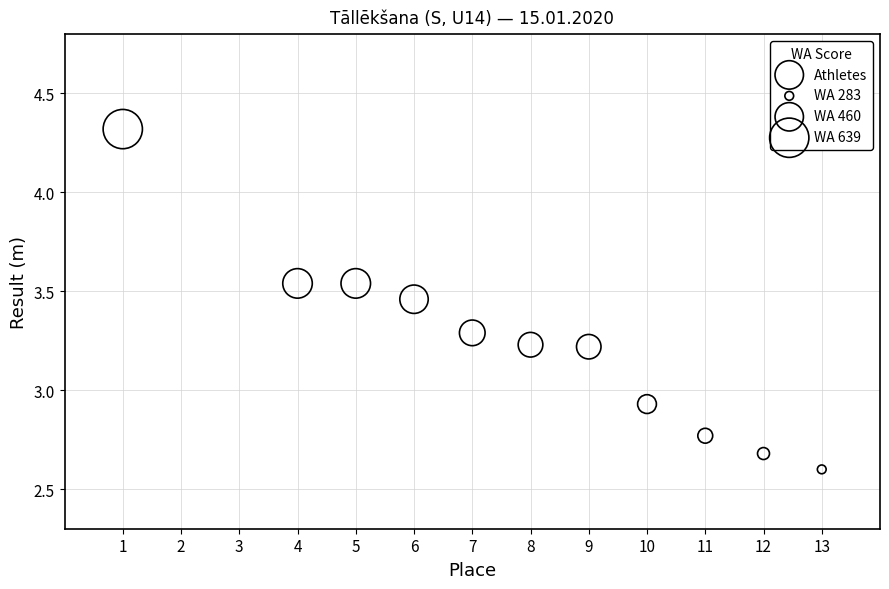

What is the range of Y values (max minus min)?

1.7